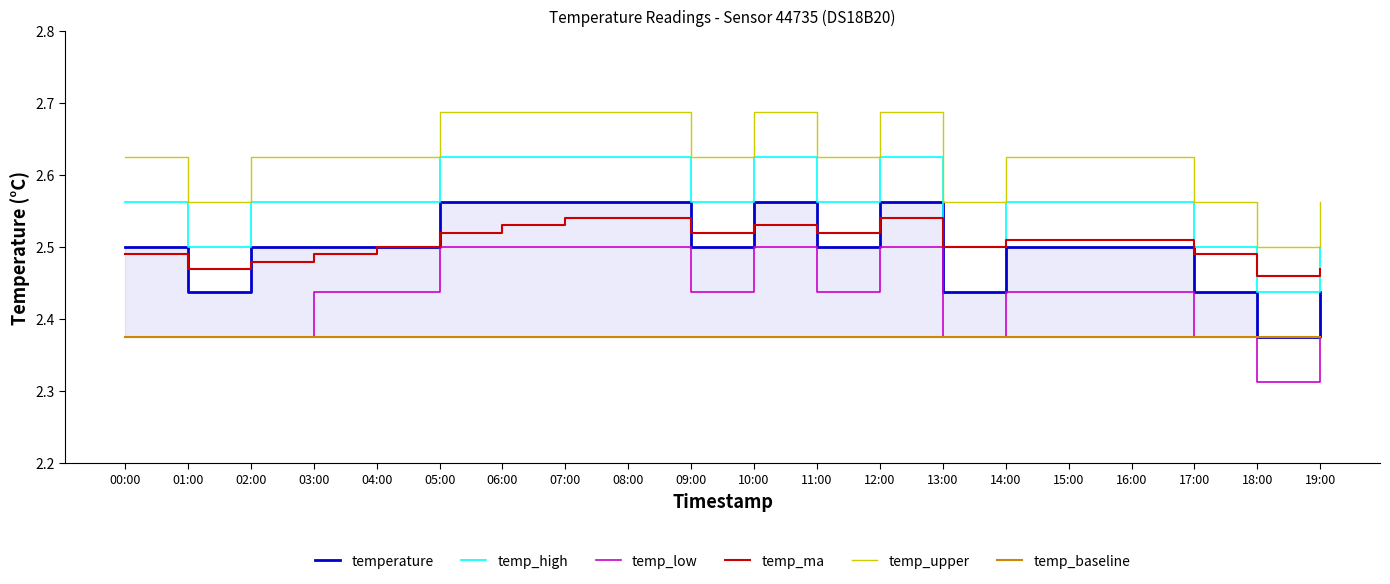

Reading left to right, what are all the values shown in this chart?

temperature: 00:00=2.5	01:00=2.4	02:00=2.5	03:00=2.5	04:00=2.5	05:00=2.6	06:00=2.6	07:00=2.6	08:00=2.6	09:00=2.5	10:00=2.6	11:00=2.5	12:00=2.6	13:00=2.4	14:00=2.5	15:00=2.5	16:00=2.5	17:00=2.4	18:00=2.4	19:00=2.4
temp_high: 00:00=2.6	01:00=2.5	02:00=2.6	03:00=2.6	04:00=2.6	05:00=2.6	06:00=2.6	07:00=2.6	08:00=2.6	09:00=2.6	10:00=2.6	11:00=2.6	12:00=2.6	13:00=2.5	14:00=2.6	15:00=2.6	16:00=2.6	17:00=2.5	18:00=2.4	19:00=2.5
temp_low: 00:00=2.4	01:00=2.4	02:00=2.4	03:00=2.4	04:00=2.4	05:00=2.5	06:00=2.5	07:00=2.5	08:00=2.5	09:00=2.4	10:00=2.5	11:00=2.4	12:00=2.5	13:00=2.4	14:00=2.4	15:00=2.4	16:00=2.4	17:00=2.4	18:00=2.3	19:00=2.4
temp_ma: 00:00=2.5	01:00=2.5	02:00=2.5	03:00=2.5	04:00=2.5	05:00=2.5	06:00=2.5	07:00=2.5	08:00=2.5	09:00=2.5	10:00=2.5	11:00=2.5	12:00=2.5	13:00=2.5	14:00=2.5	15:00=2.5	16:00=2.5	17:00=2.5	18:00=2.5	19:00=2.5
temp_upper: 00:00=2.6	01:00=2.6	02:00=2.6	03:00=2.6	04:00=2.6	05:00=2.7	06:00=2.7	07:00=2.7	08:00=2.7	09:00=2.6	10:00=2.7	11:00=2.6	12:00=2.7	13:00=2.6	14:00=2.6	15:00=2.6	16:00=2.6	17:00=2.6	18:00=2.5	19:00=2.6
temp_baseline: 00:00=2.4	01:00=2.4	02:00=2.4	03:00=2.4	04:00=2.4	05:00=2.4	06:00=2.4	07:00=2.4	08:00=2.4	09:00=2.4	10:00=2.4	11:00=2.4	12:00=2.4	13:00=2.4	14:00=2.4	15:00=2.4	16:00=2.4	17:00=2.4	18:00=2.4	19:00=2.4